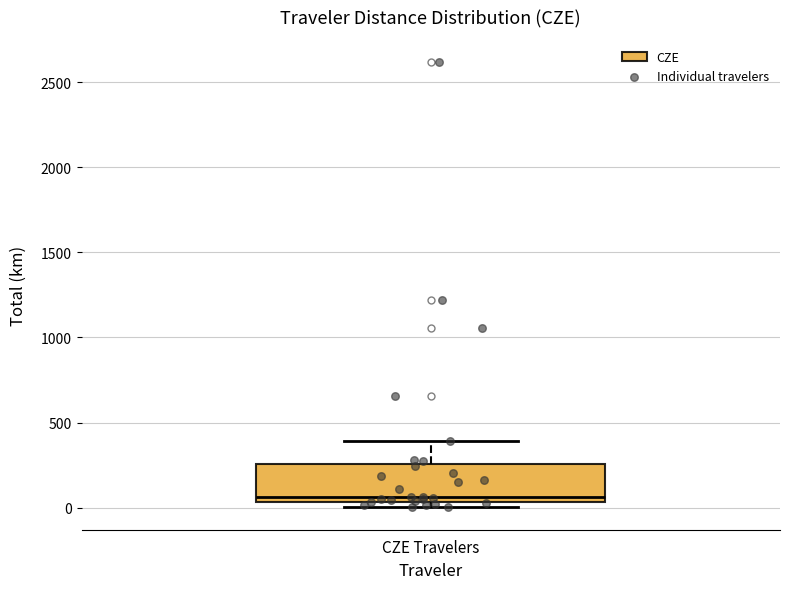

Where is the lower edge of the box for CZE Travelers on the y-axis? The values are not printed on the chart, so give them approximately, as read against the axis.

50